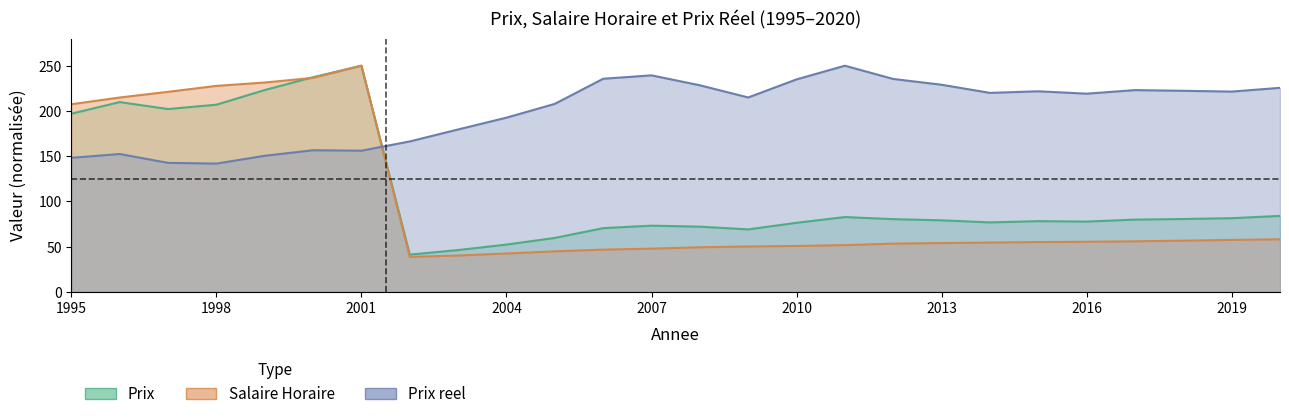

What are all the series names shown in the legend?

Prix reel, Salaire Horaire, Prix